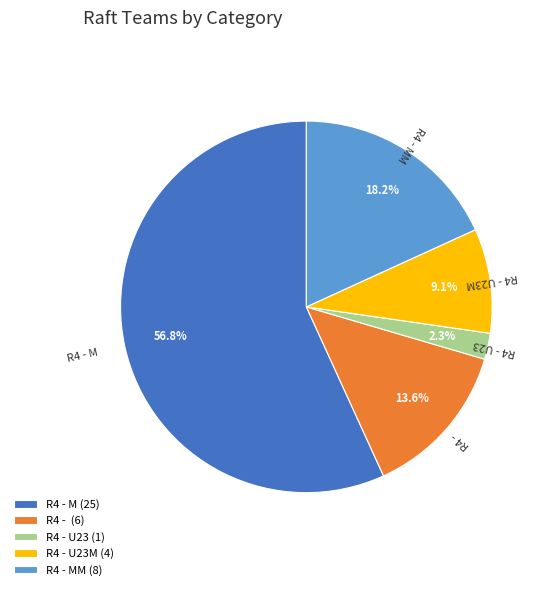

Does R4 - U23M account for over 50% of the chart?

No